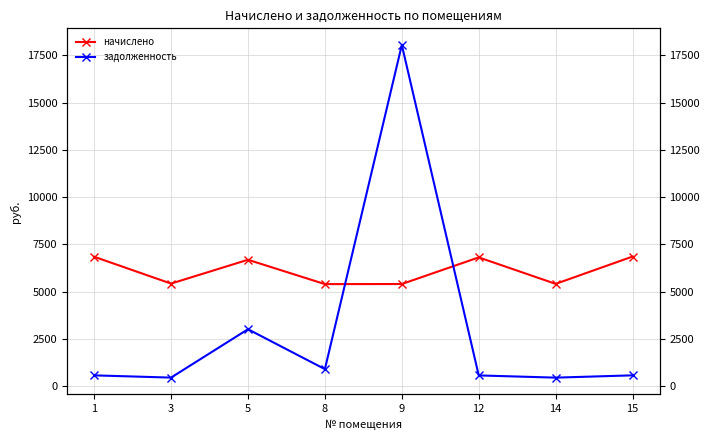

What is the average value of the задолженность series?

3070.7